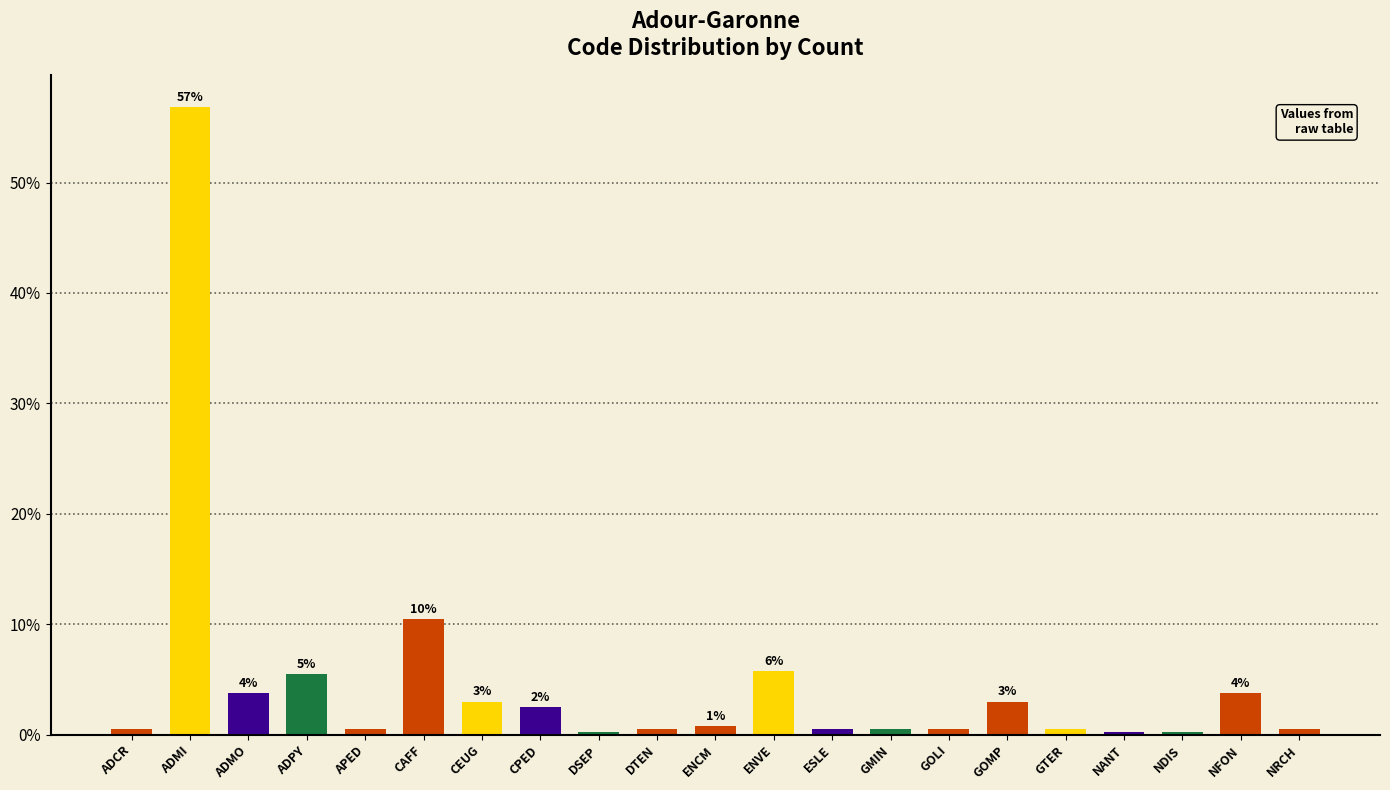

The chart shows a value of 2.5 at CPED. True or false?

True